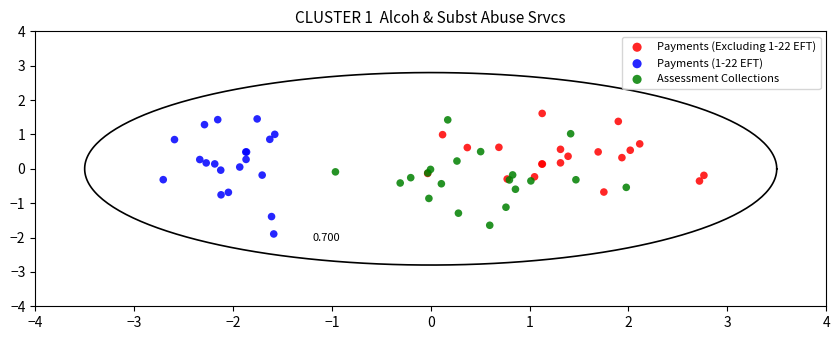

Which series contains the highest Y value?

Payments (Excluding 1-22 EFT)